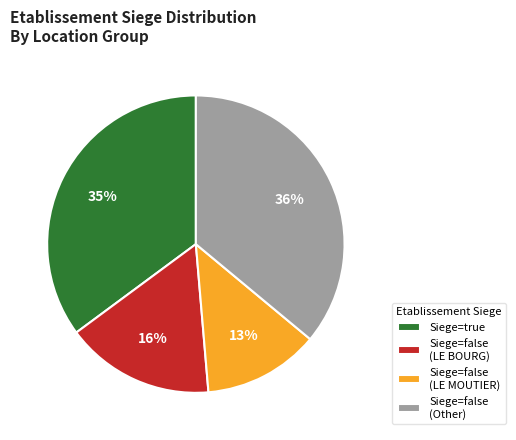

Which slice is the largest?

Siege=false (Other)